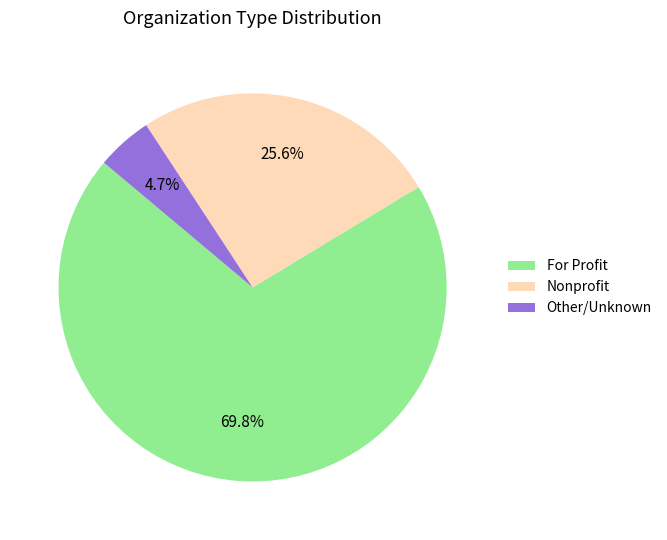

Which category accounts for the majority?

For Profit